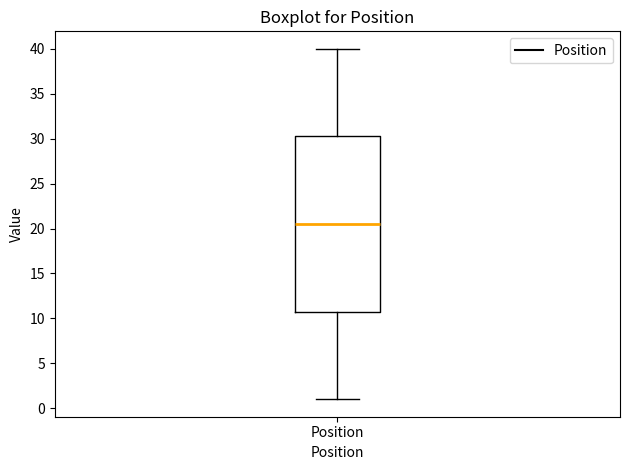

Where does the median line of the box for Position sit on the y-axis? The values are not printed on the chart, so give them approximately, as read against the axis.

20.5